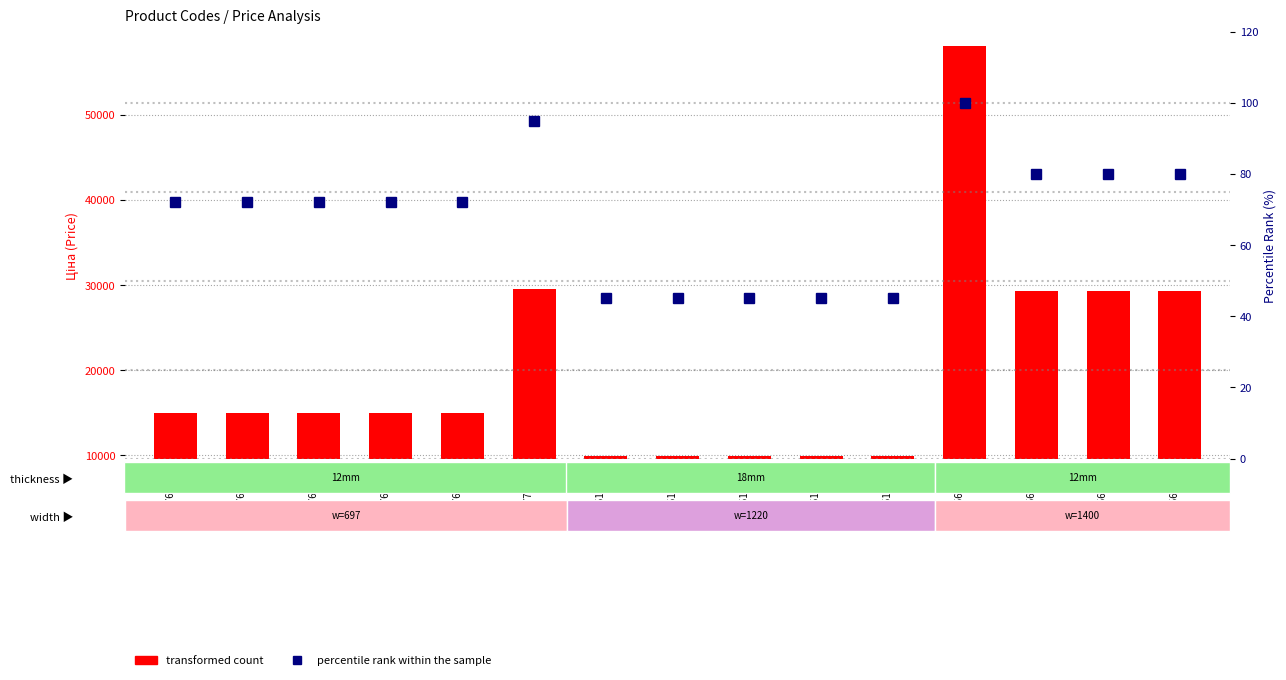

Which label corresponds to the smallest value in the chart?

285101569